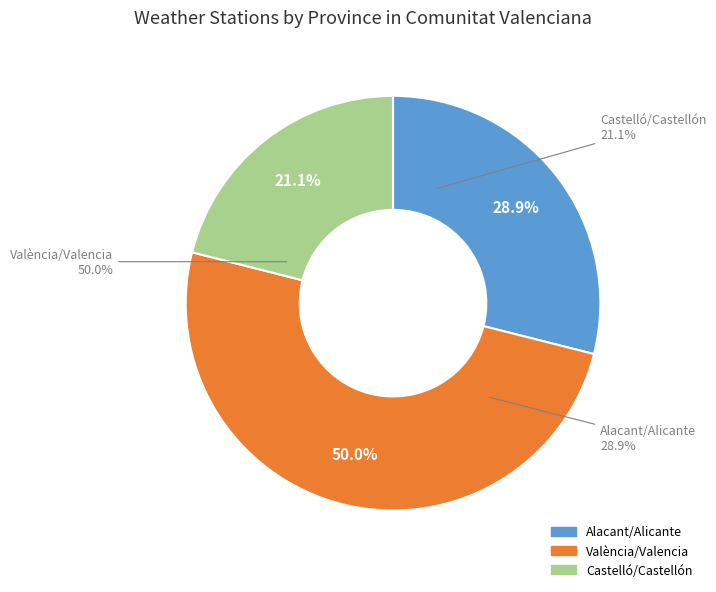

Which slice is the largest?

València/Valencia